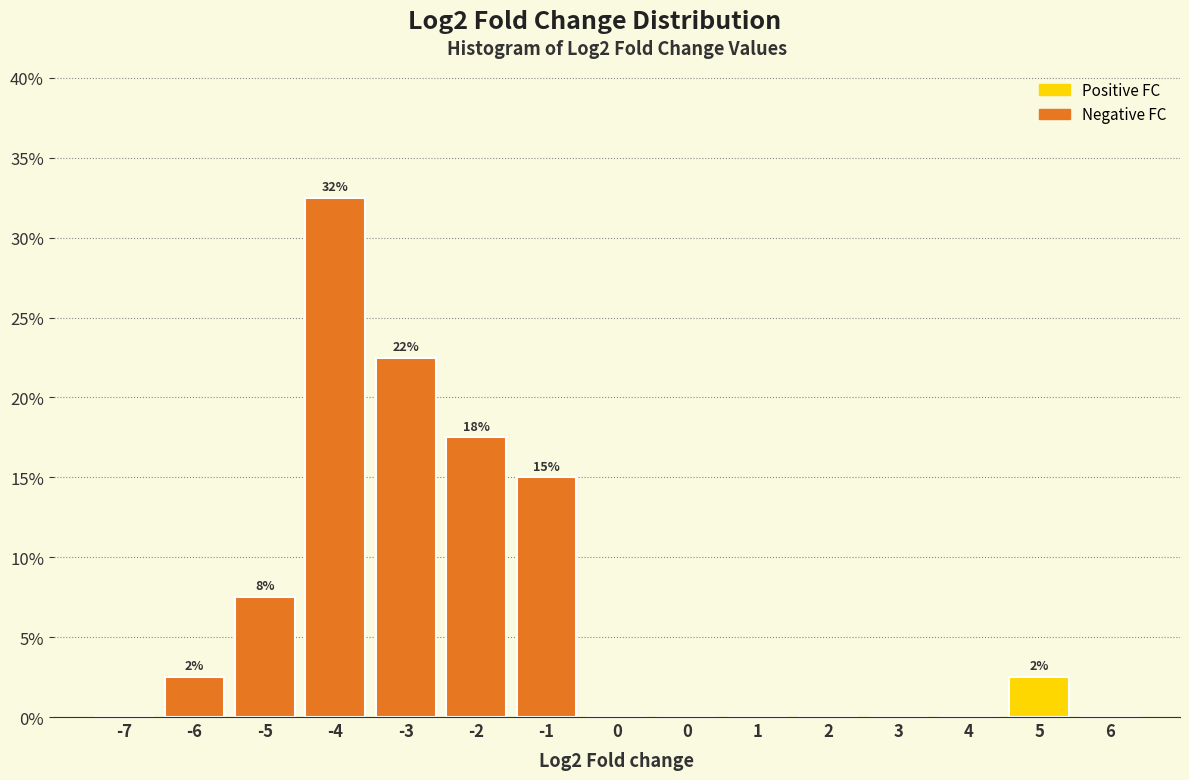

Count the number of data series in this chart.

1